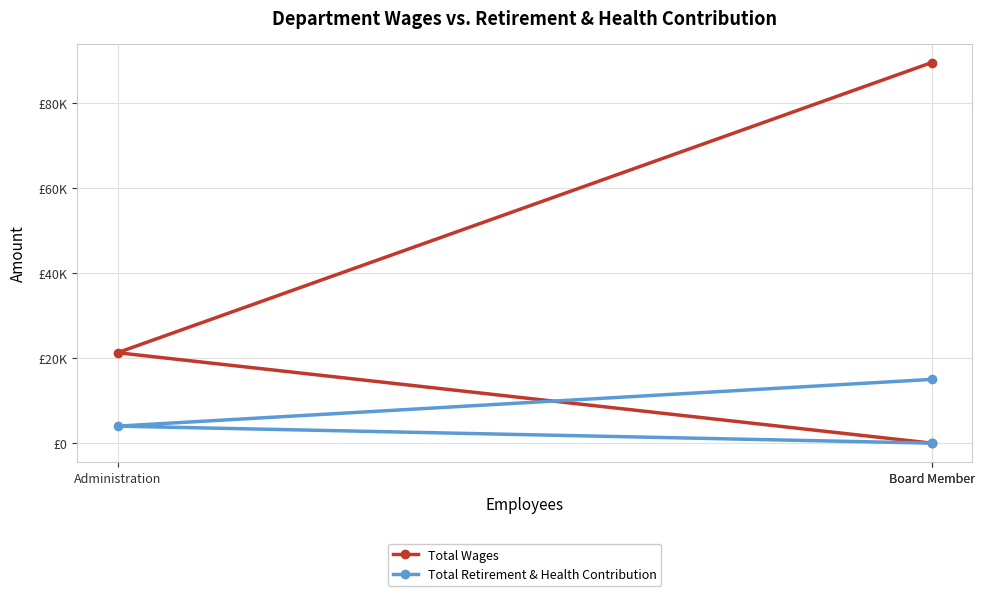

Which series has the largest total across all categories?

Total Wages